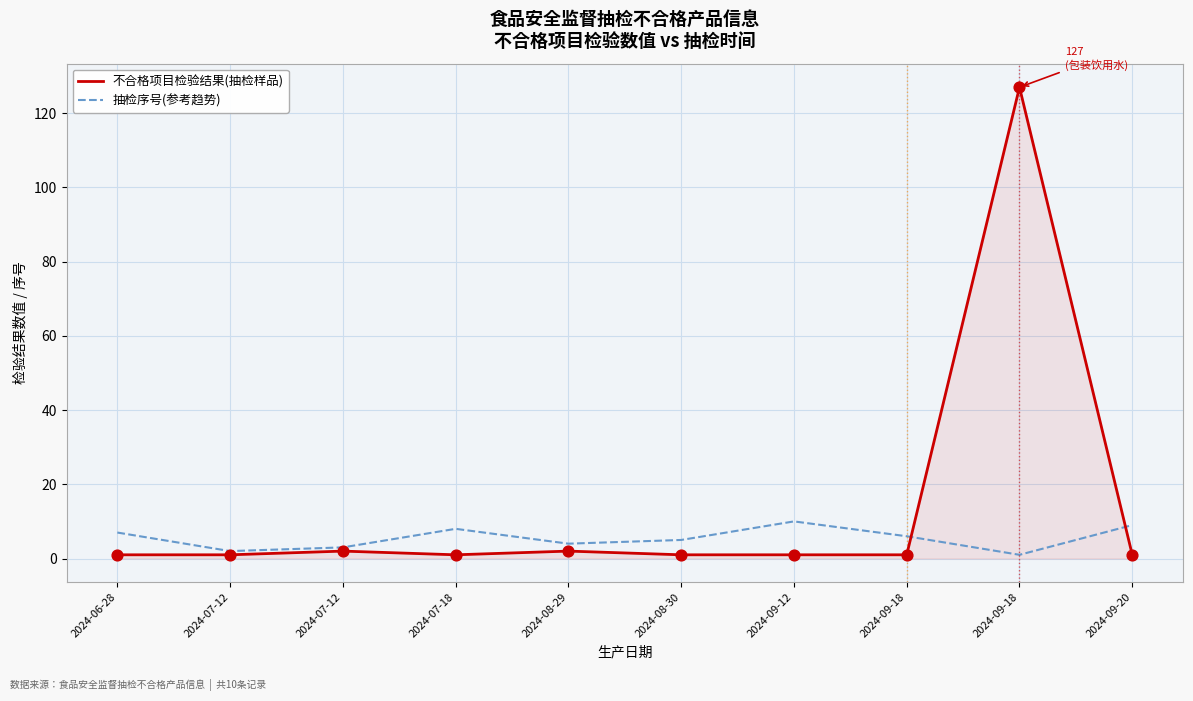

What are all the series names shown in the legend?

不合格项目检验结果(抽检样品), 抽检序号(参考趋势)